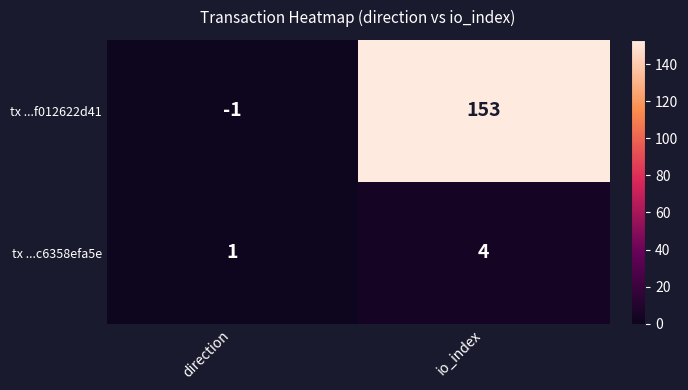

What is the sum of the tx ...f012622d41 values at direction and io_index?

152